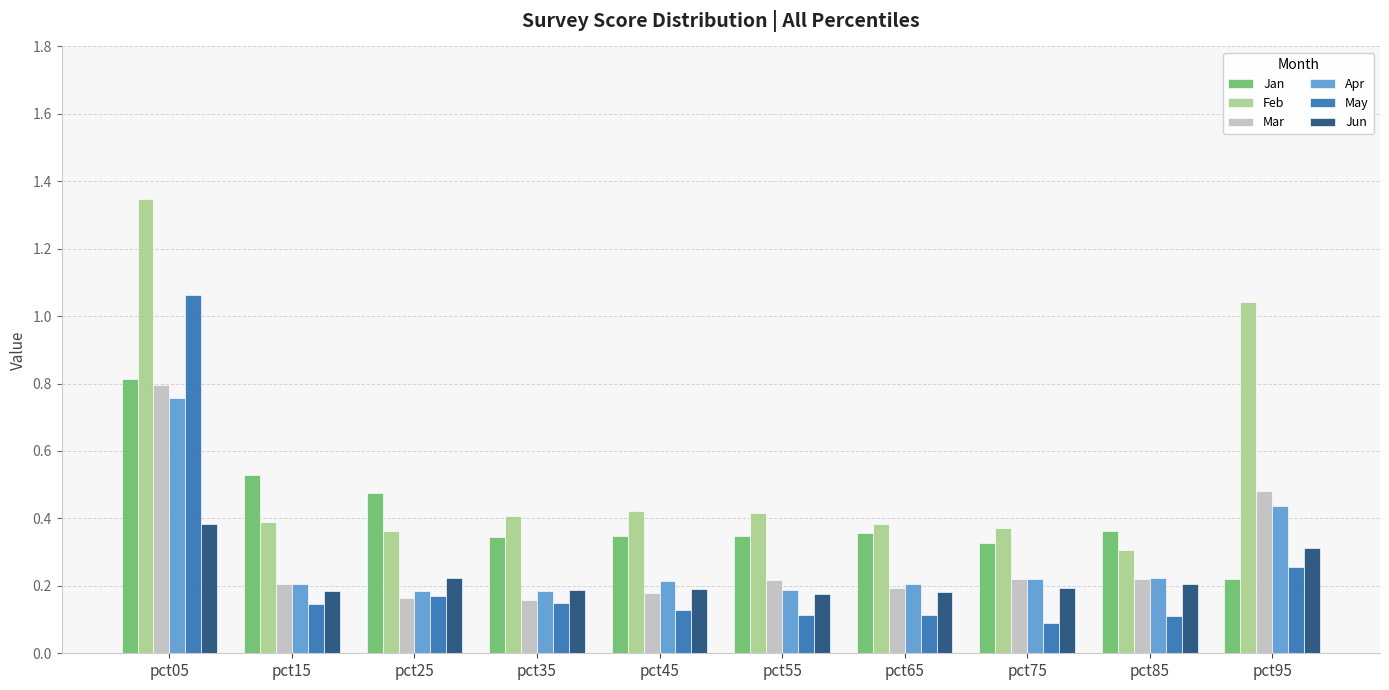

What is the sum of the Apr values at pct05 and pct55?

0.9